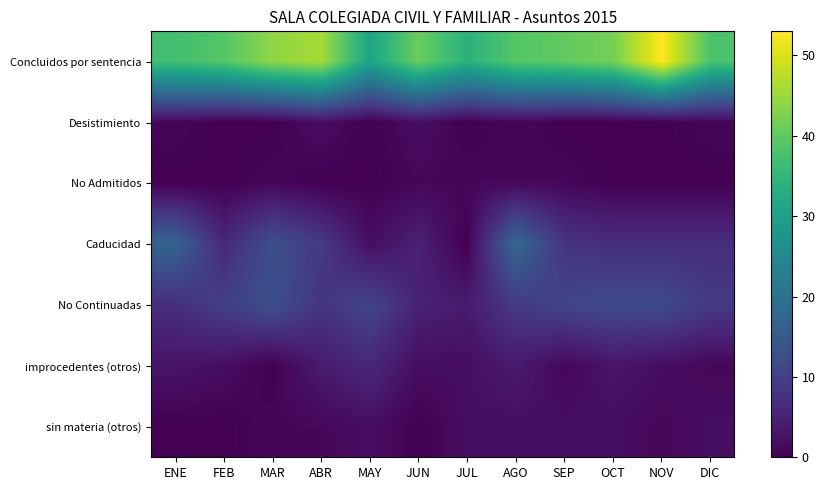

How many categories are shown in the chart?

12